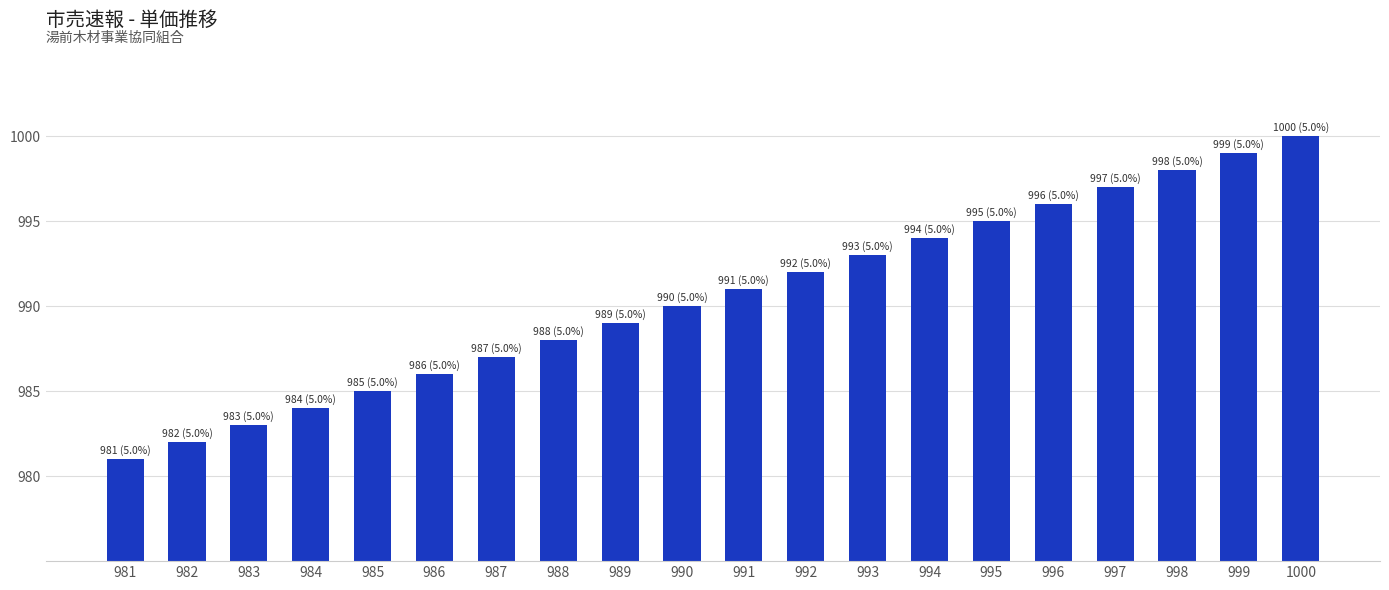

Reading left to right, extract all data points from this chart.

981	982	983	984	985	986	987	988	989	990	991	992	993	994	995	996	997	998	999	1000